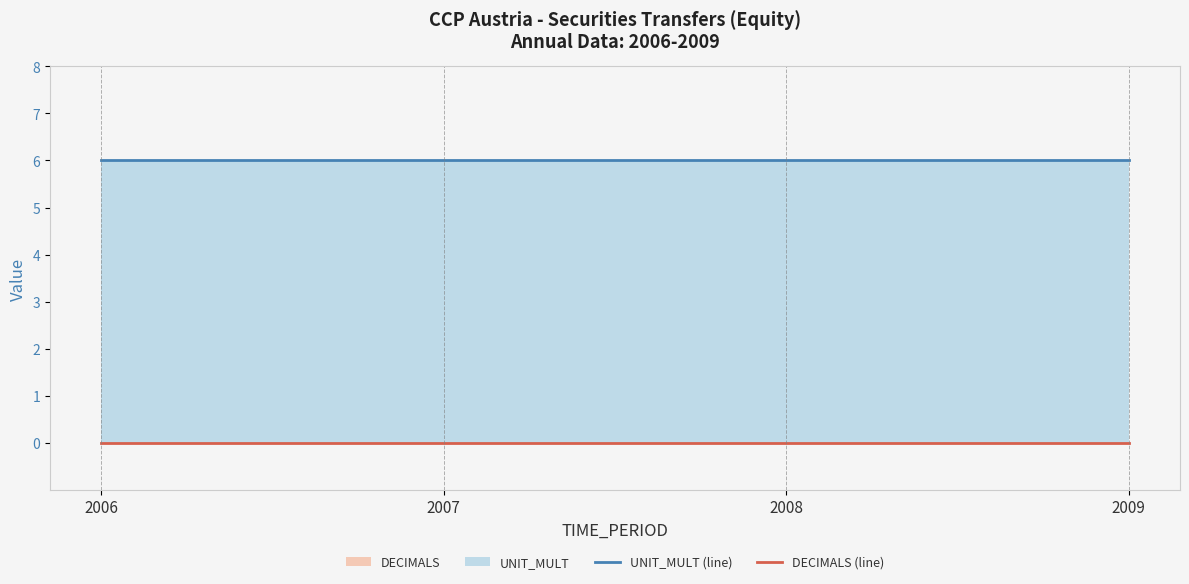

What is the value of the UNIT_MULT (line) point at the 4th from the left?

6